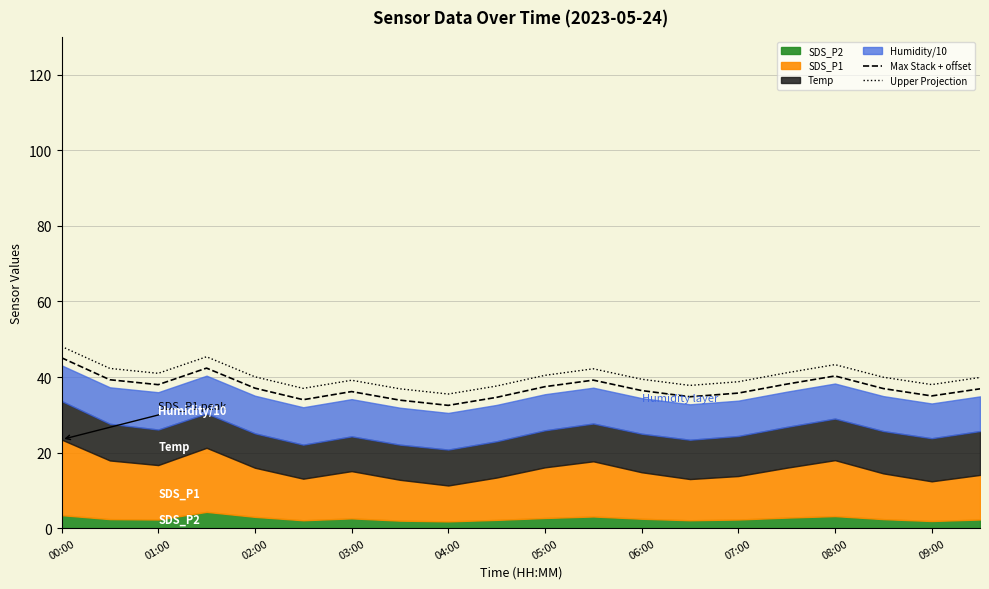

How many lines are shown in the chart?

2